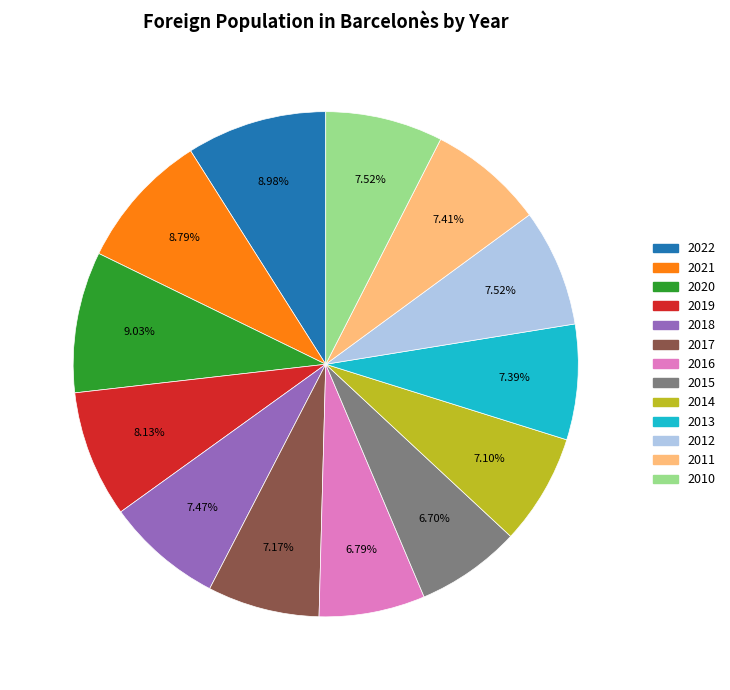

What percentage is NOT represented by 2018?

92.5%